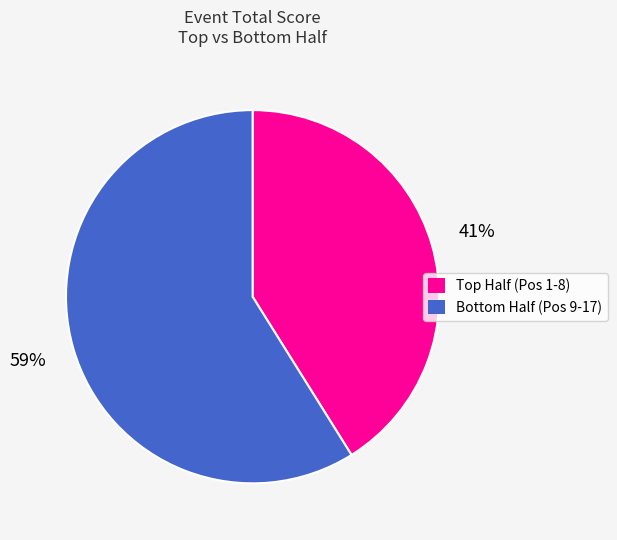

Which slice is the smallest?

Top Half (Pos 1-8)